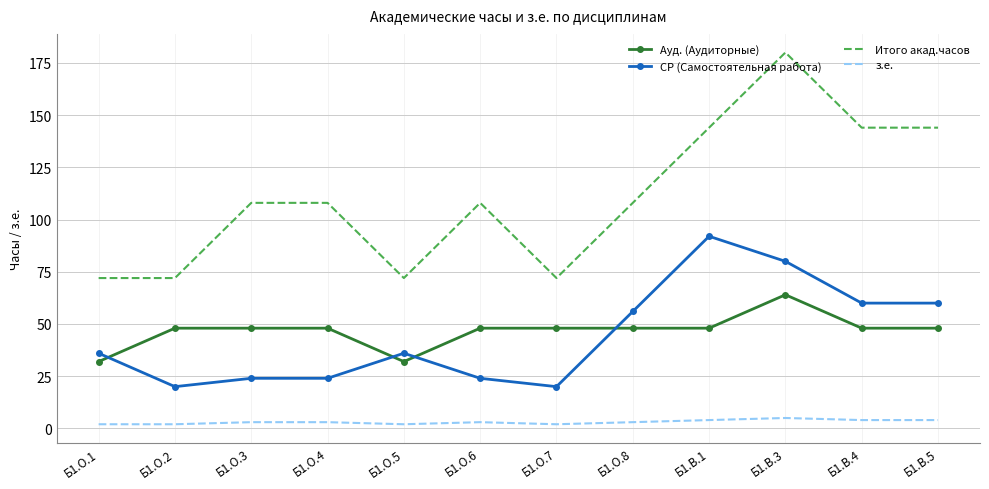

What is the highest value of the з.е. series?

5